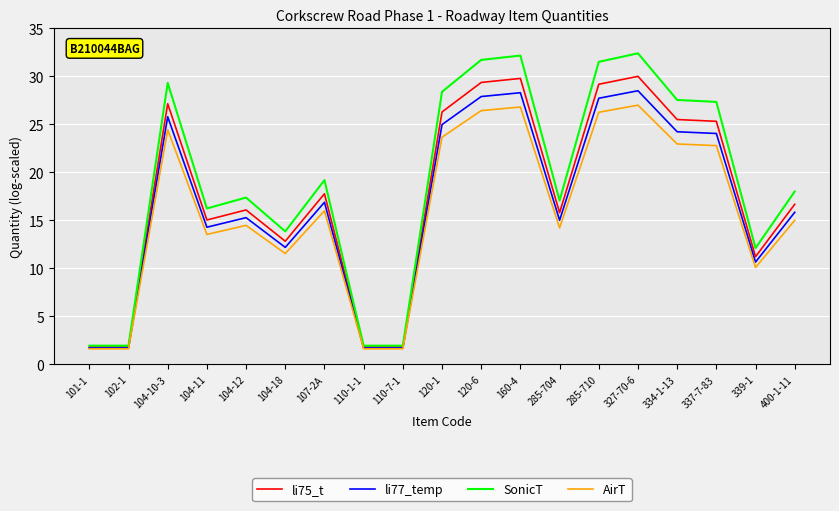

Count the number of data series in this chart.

4